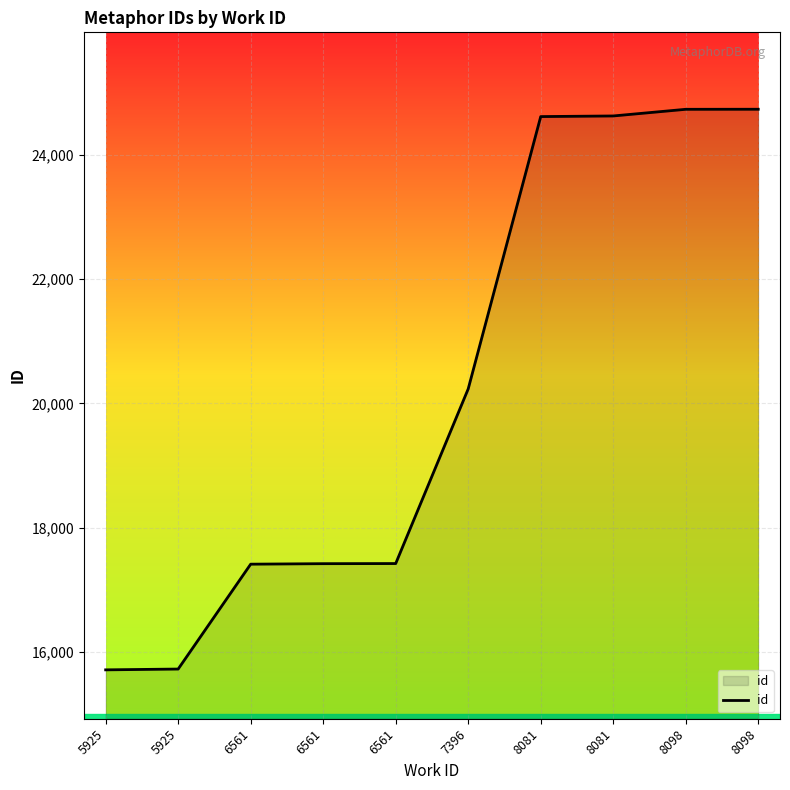

How many lines are shown in the chart?

1